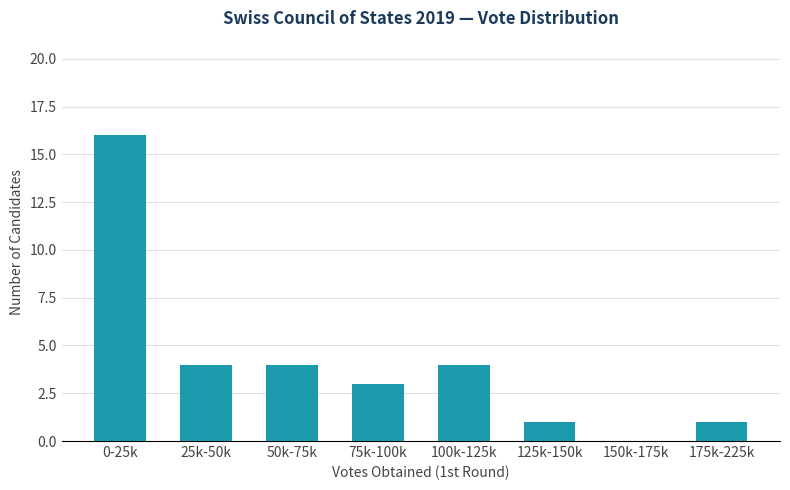

Reading left to right, transcribe all the data shown in this chart.

0-25k=16	25k-50k=4	50k-75k=4	75k-100k=3	100k-125k=4	125k-150k=1	150k-175k=0	175k-225k=1